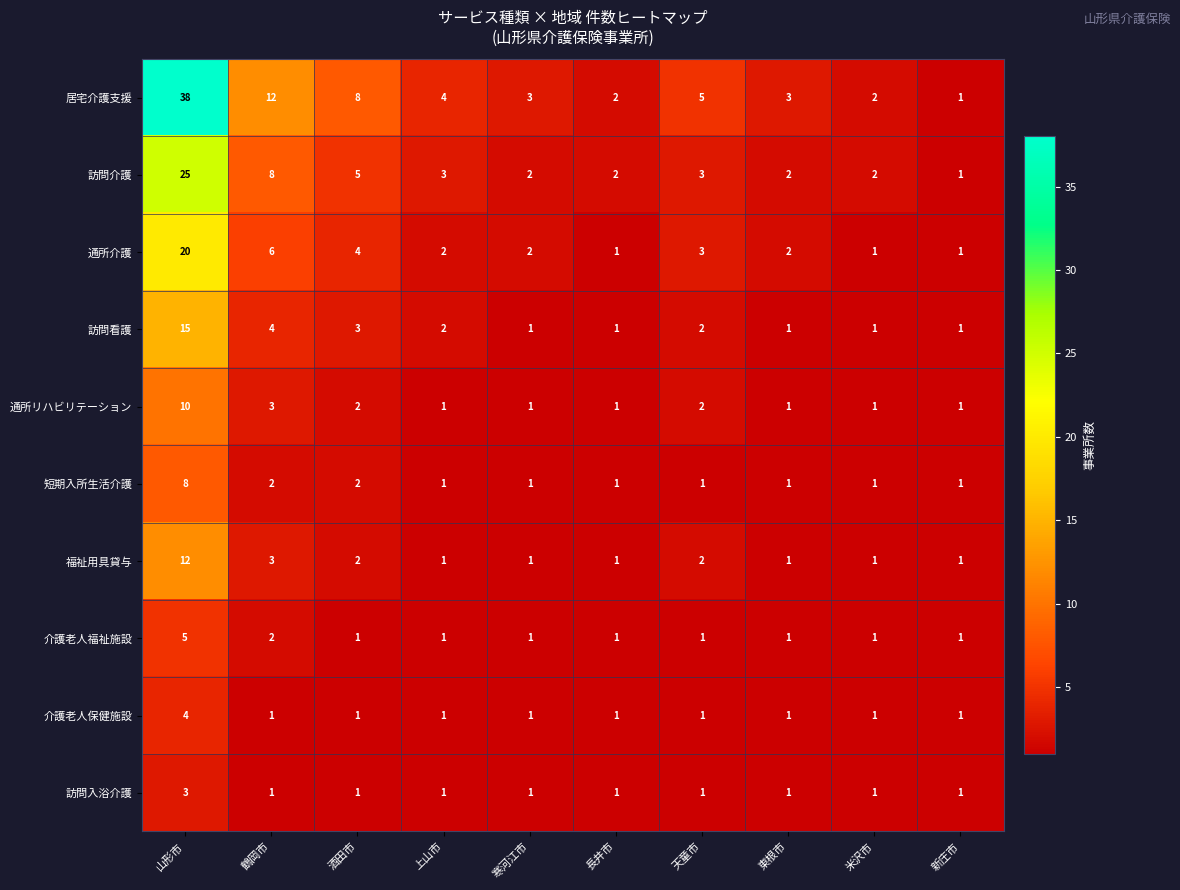

Which label corresponds to the largest value in the chart?

山形市